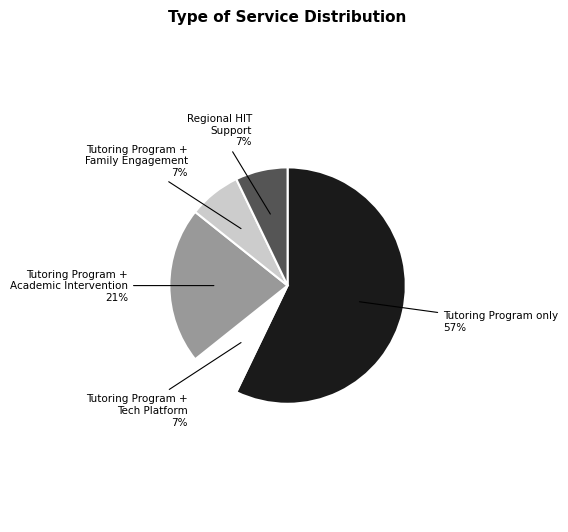

Which slice is the largest?

Tutoring Program only